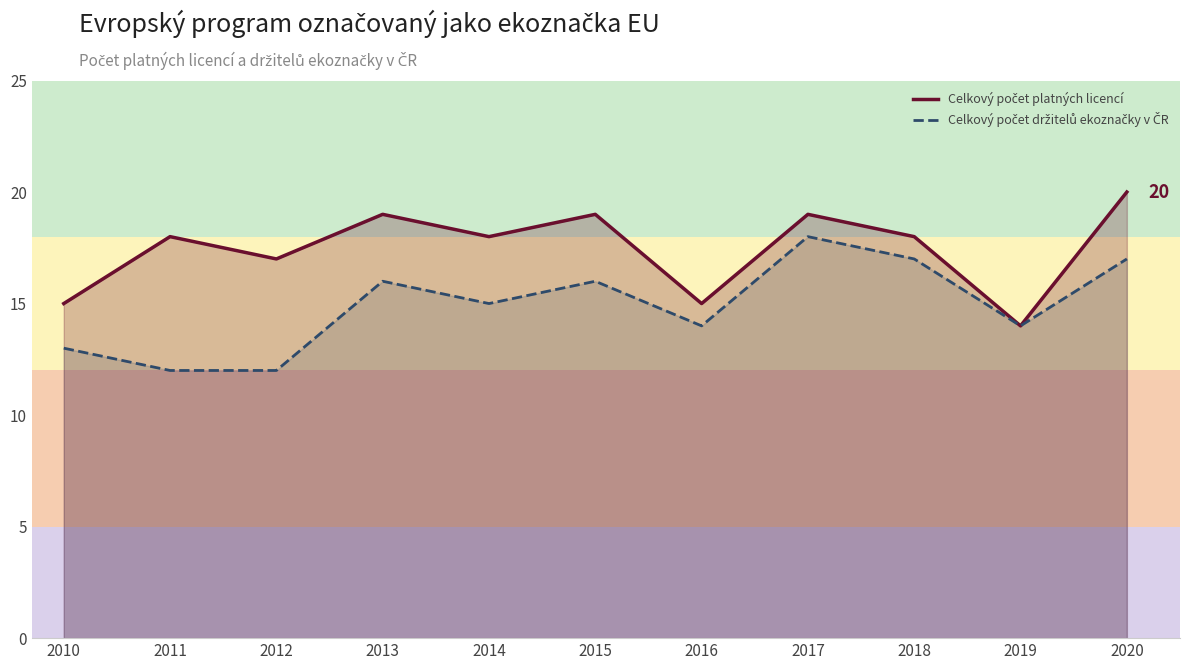

Where is the first local maximum for Celkový počet platných licencí?

2011